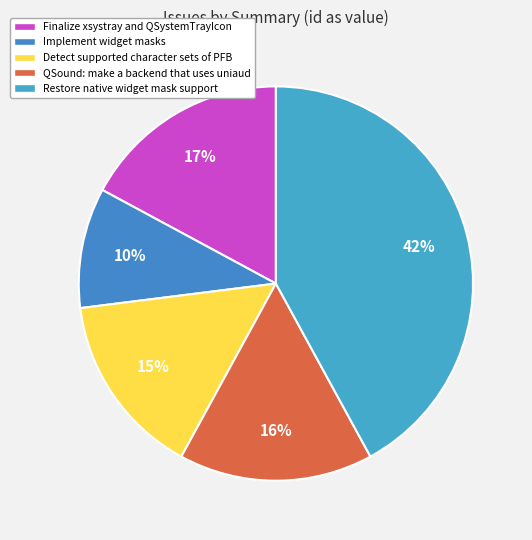

True or false: Restore native widget mask support accounts for 28% of the total.

False